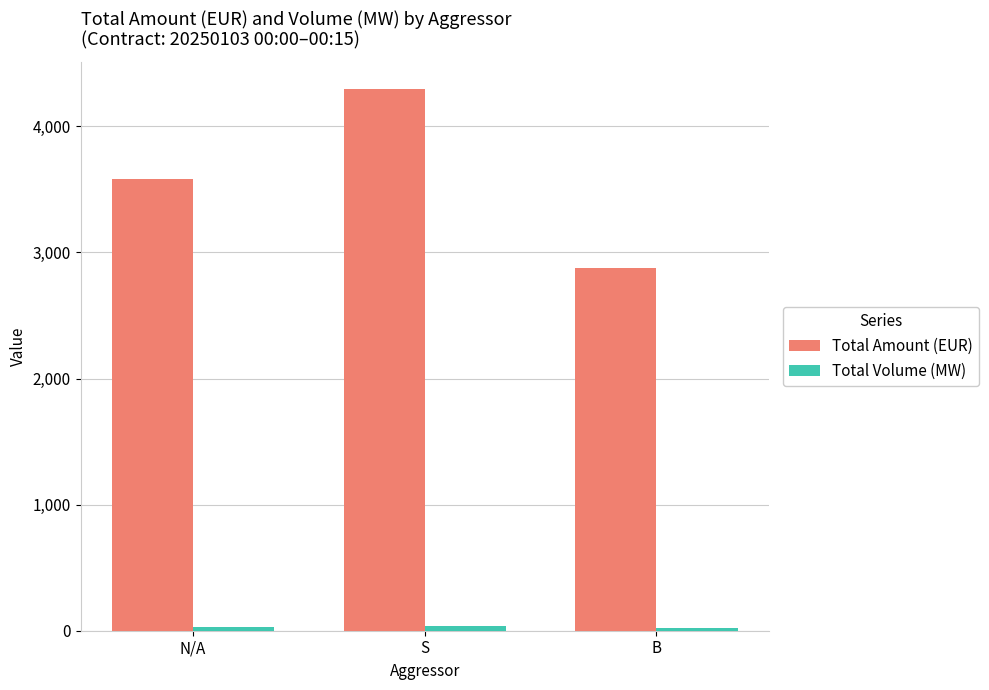

At which category is the sum across all series the highest?

S